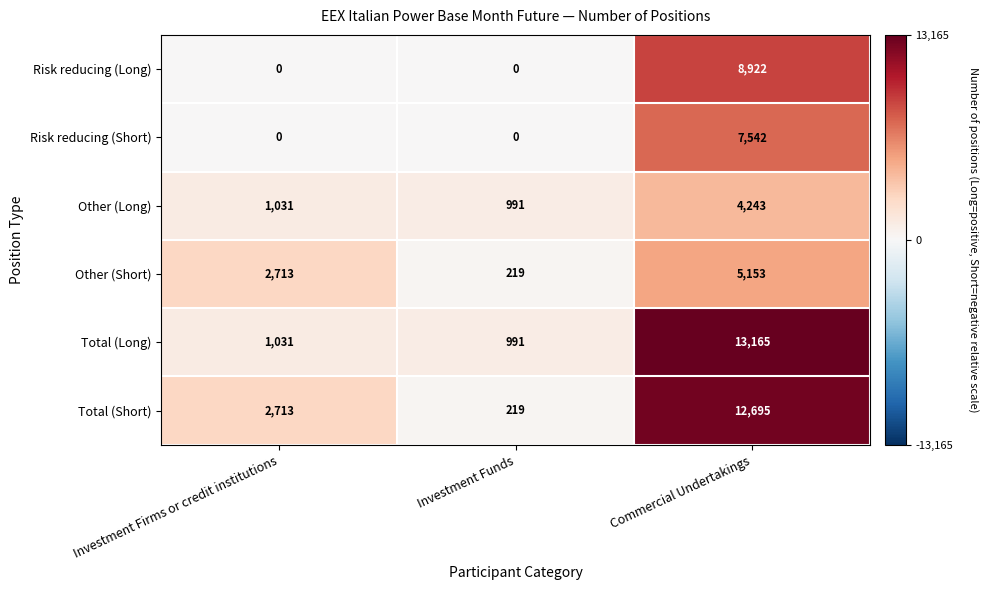

Reading right to left, extract all data points from this chart.

Risk reducing (Long): 8922	0	0
Risk reducing (Short): 7542	0	0
Other (Long): 4243	991	1031
Other (Short): 5153	219	2713
Total (Long): 13165	991	1031
Total (Short): 12695	219	2713